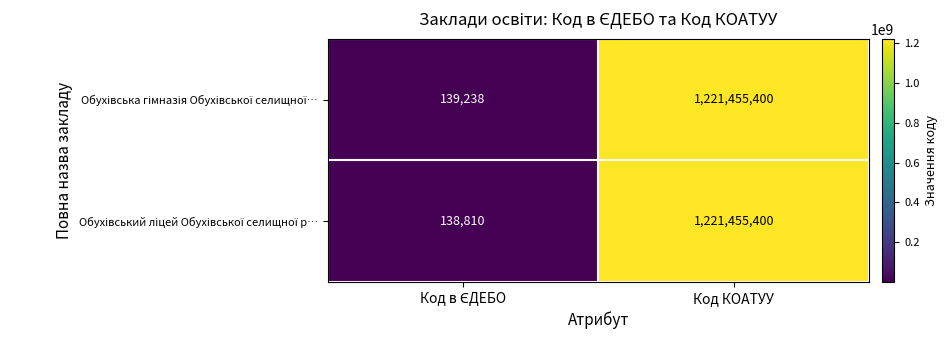

At which category is the sum across all series the highest?

Код КОАТУУ